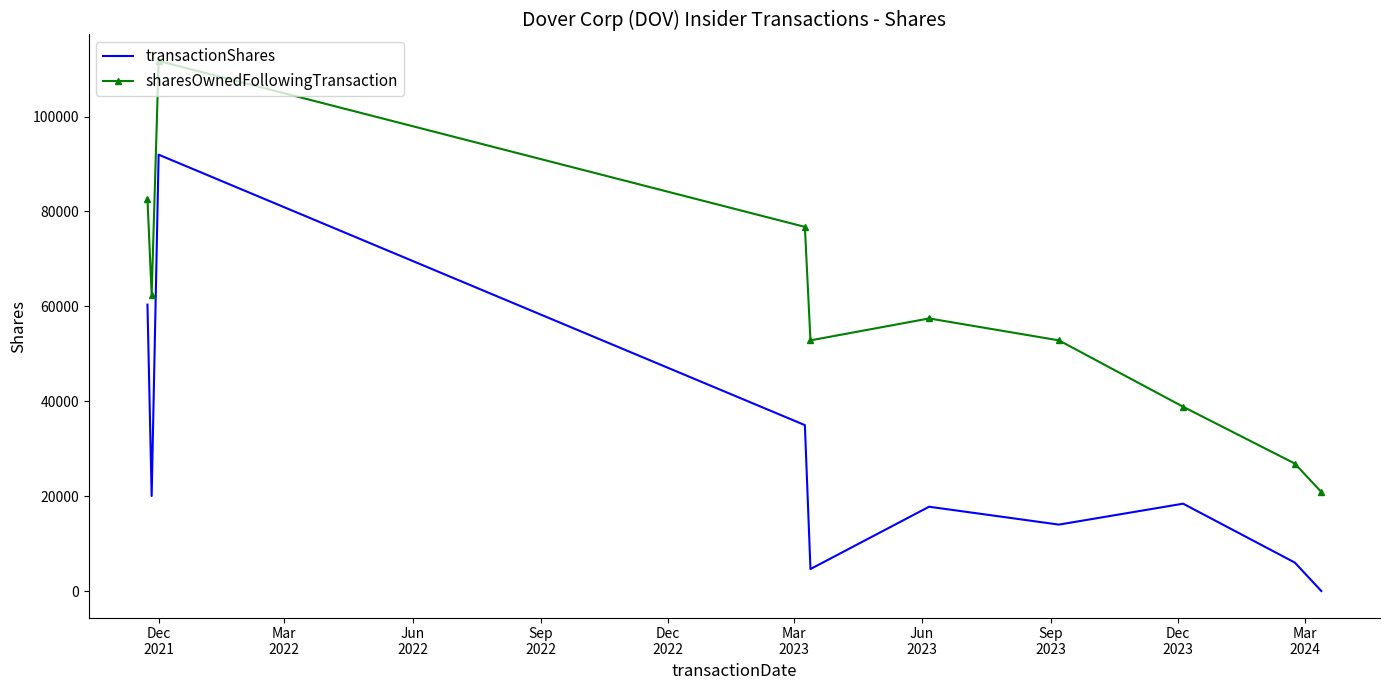

Which series has the largest total across all categories?

sharesOwnedFollowingTransaction